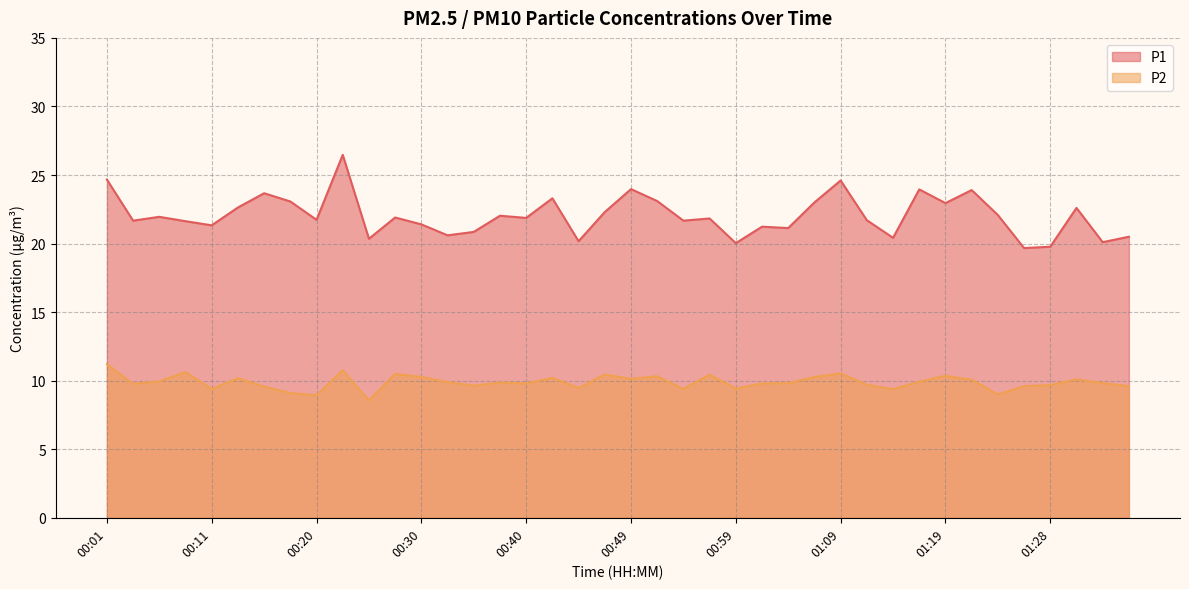

Between 00:11 and 01:16, which series saw the biggest shift?

P1